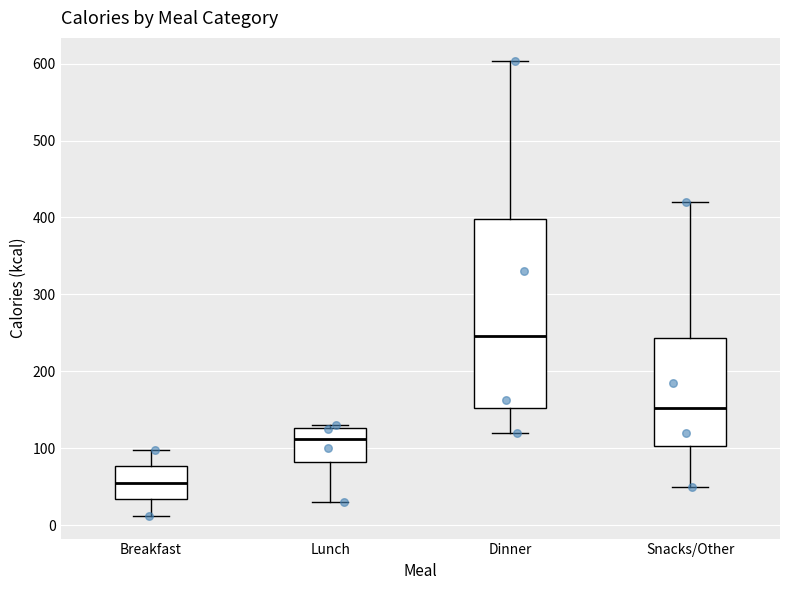

Where does the lower whisker of the box for Lunch end on the y-axis? The values are not printed on the chart, so give them approximately, as read against the axis.

30